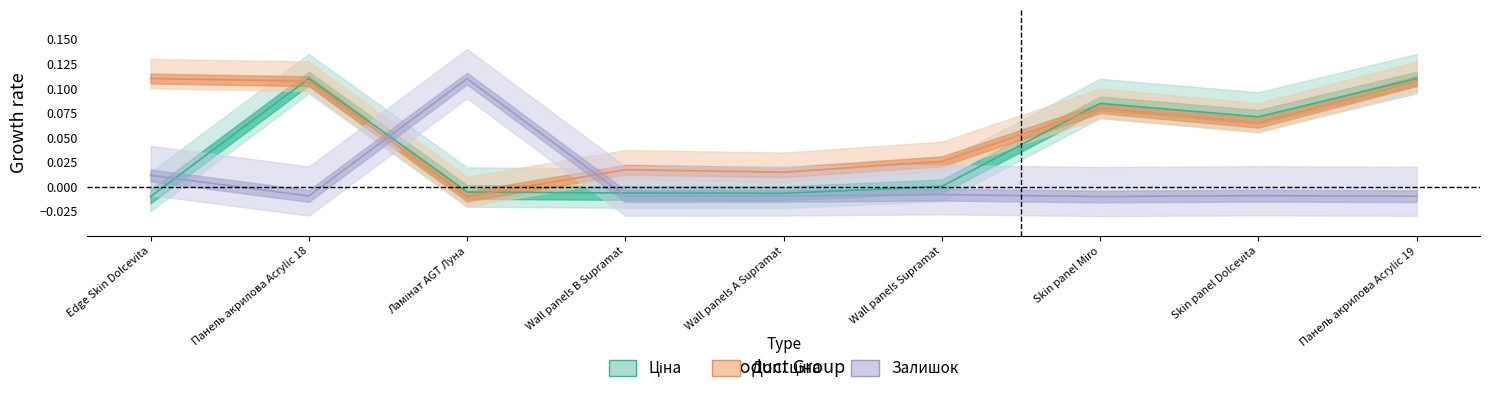

Between Edge Skin Dolcevita and Панель акрилова Acrylic 19, which series saw the biggest shift?

Ціна